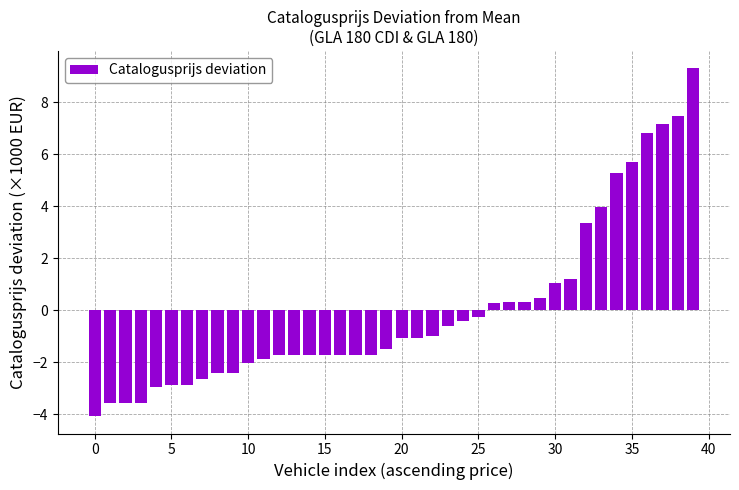

What is the value of the 25th bar from the left?

-0.4